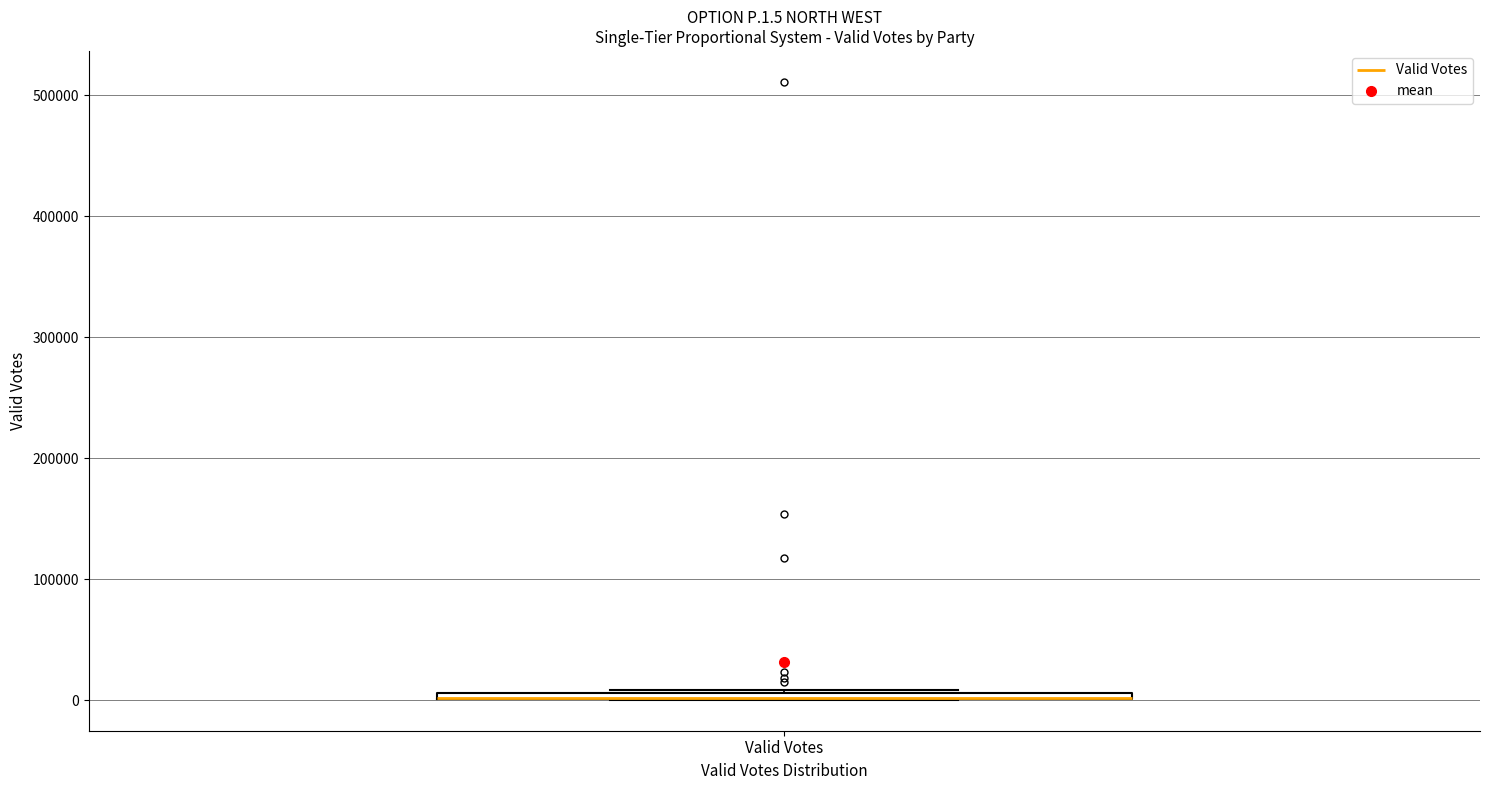

Where is the upper edge of the box for Valid Votes on the y-axis? The values are not printed on the chart, so give them approximately, as read against the axis.

10000